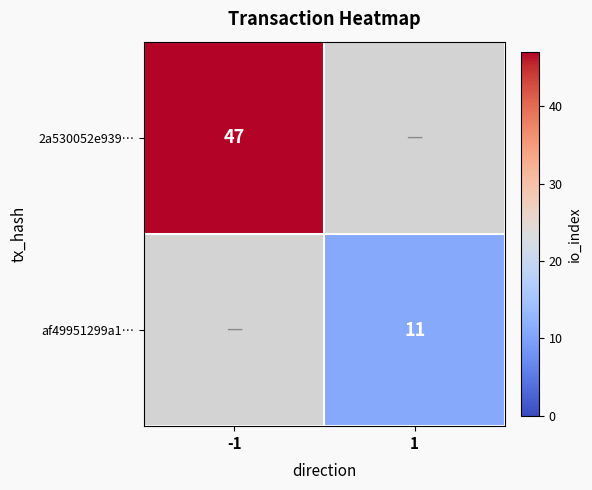

What is the maximum value shown in the chart?

47.0